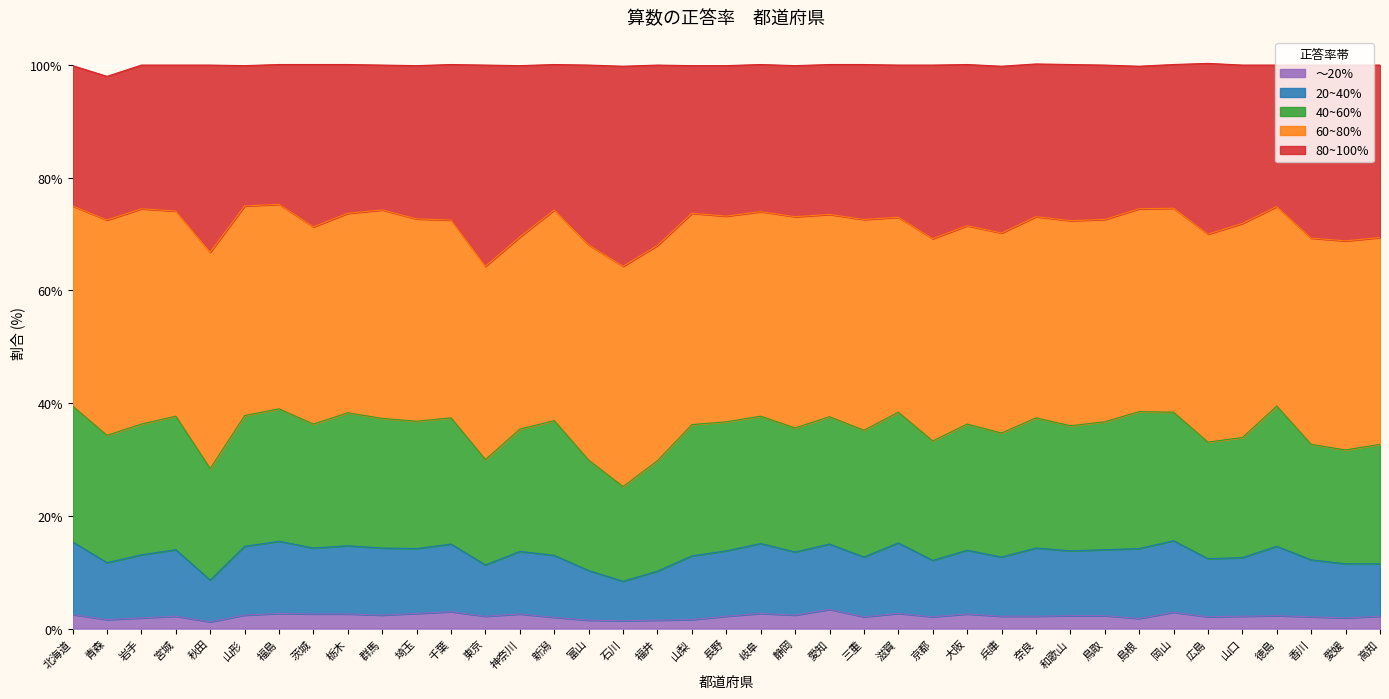

What is the total value across all series at 福島?

100.1